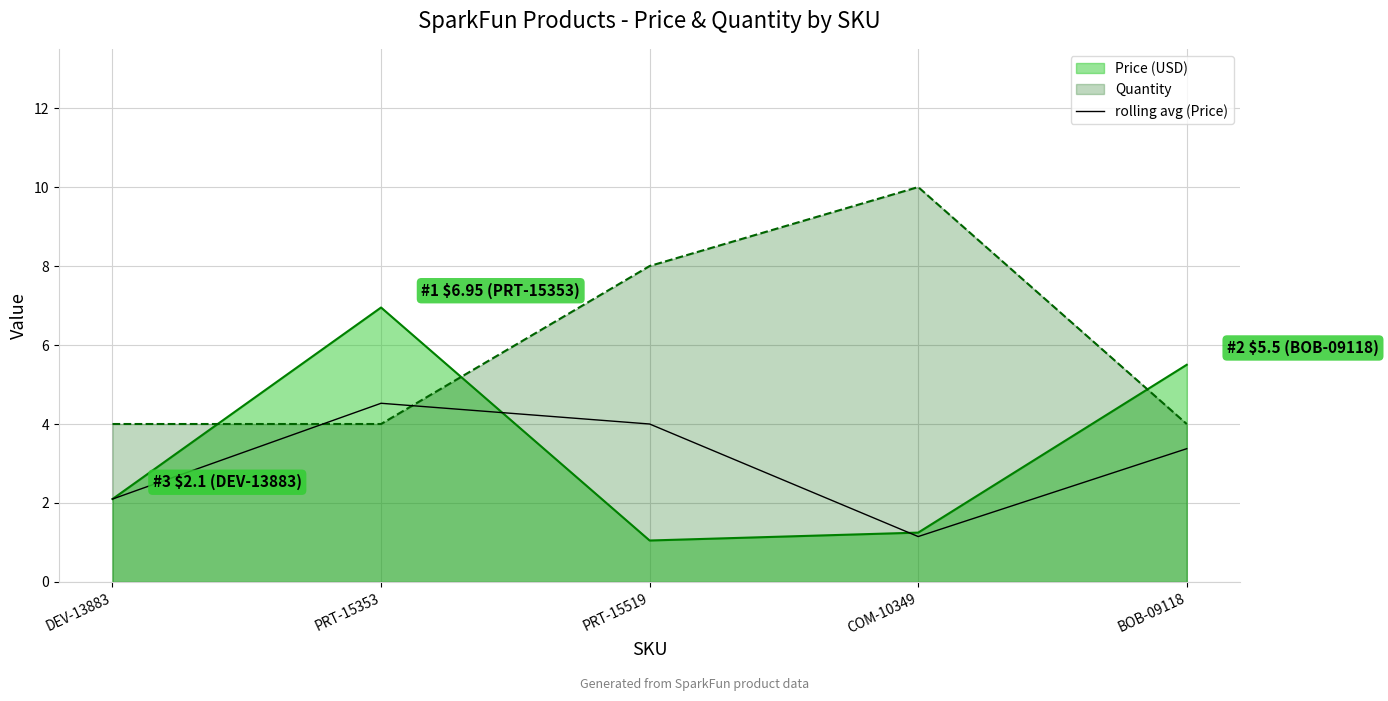

Is it true that rolling avg (Price) equals 0.4 at COM-10349?

False